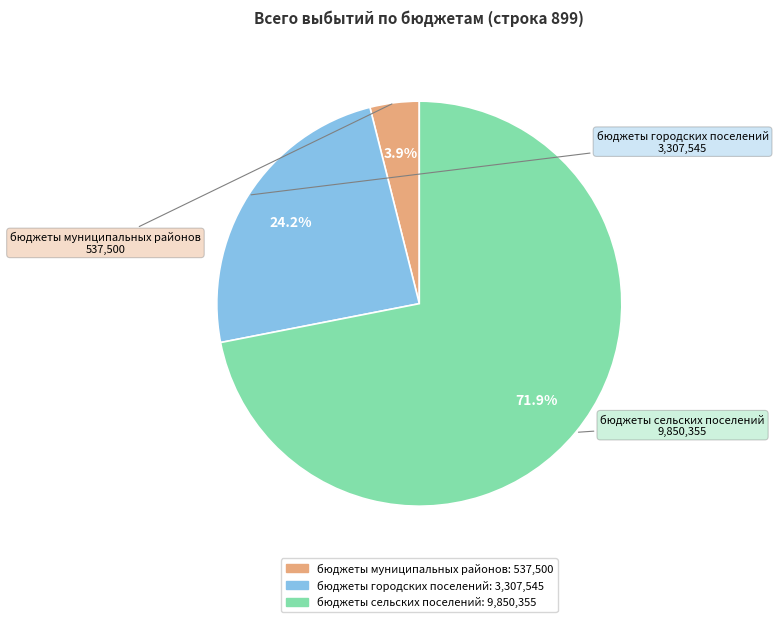

What percentage is the бюджеты муниципальных районов slice, to the nearest percent?

4%